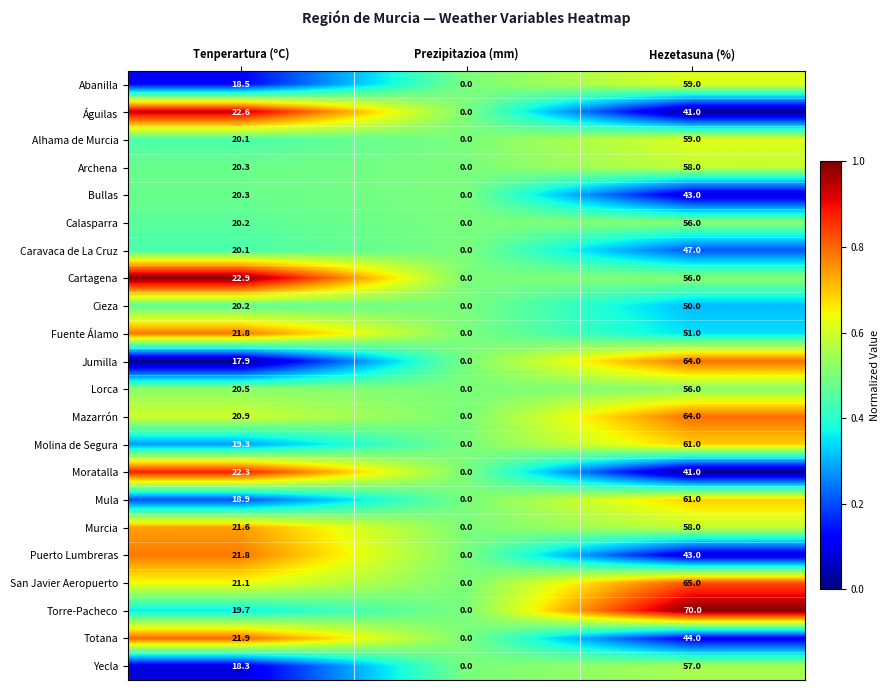

What is the maximum value for Águilas?

41.0